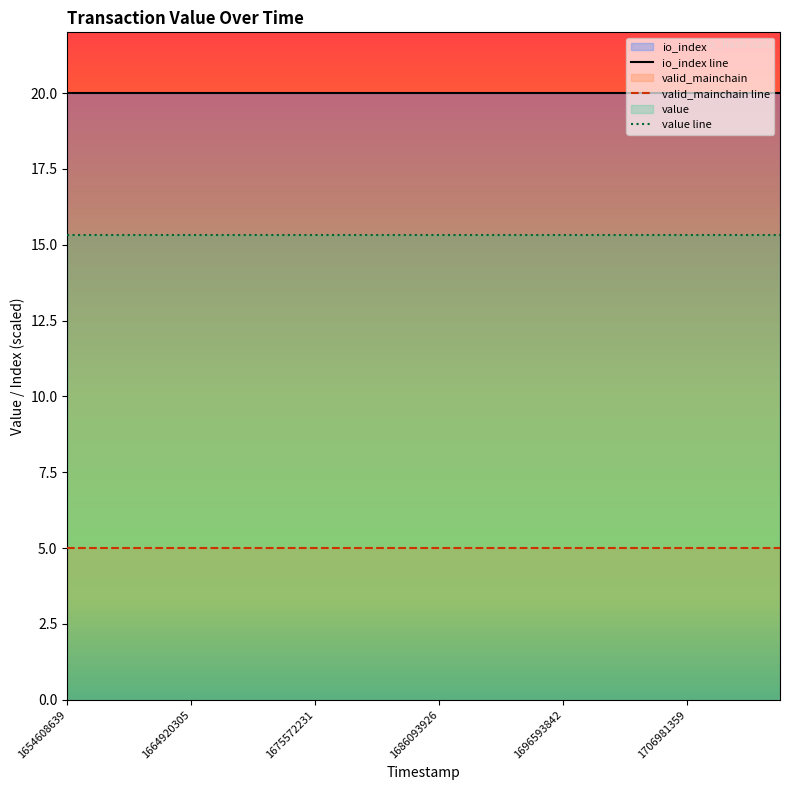

The value line series shows 15.3 at 7. True or false?

True